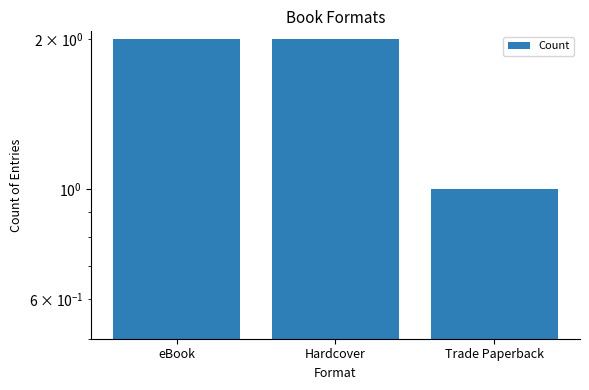

Count the values in the range 1 to 2.

3